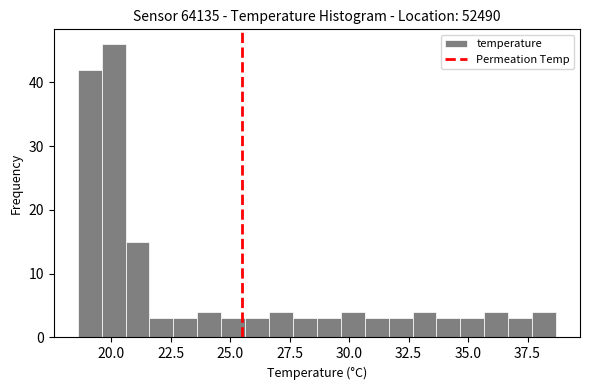

Around what value on the x-axis is the tallest bar? Give the approximate position of its centre, as read against the axis.

20.0